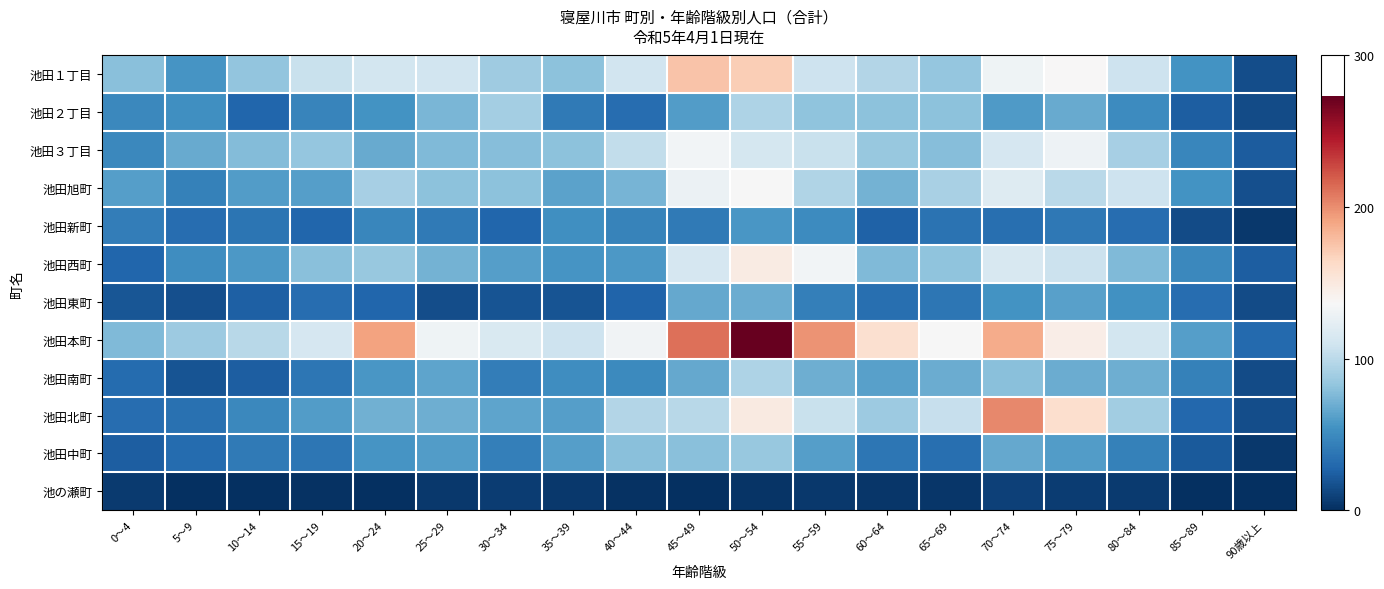

Reading left to right, list all the values displayed in this chart.

池田１丁目: 0～4=79	5～9=56	10～14=83	15～19=106	20～24=111	25～29=110	30～34=88	35～39=81	40～44=110	45～49=175	50～54=170	55～59=108	60～64=97	65～69=84	70～74=131	75～79=137	80～84=108	85～89=55	90歳以上=15
池田２丁目: 0～4=48	5～9=53	10～14=28	15～19=46	20～24=55	25～29=74	30～34=90	35～39=40	40～44=33	45～49=60	50～54=94	55～59=82	60～64=80	65～69=81	70～74=59	75～79=68	80～84=51	85～89=24	90歳以上=14
池田３丁目: 0～4=49	5～9=68	10～14=77	15～19=84	20～24=68	25～29=76	30～34=78	35～39=81	40～44=103	45～49=133	50～54=113	55～59=106	60～64=85	65～69=78	70～74=114	75～79=130	80～84=91	85～89=47	90歳以上=23
池田旭町: 0～4=61	5～9=44	10～14=60	15～19=61	20～24=91	25～29=80	30～34=81	35～39=63	40～44=73	45～49=129	50～54=136	55～59=95	60～64=72	65～69=92	70～74=119	75～79=100	80～84=108	85～89=55	90歳以上=17
池田新町: 0～4=42	5～9=32	10～14=37	15～19=28	20～24=47	25～29=40	30～34=28	35～39=53	40～44=45	45～49=40	50～54=57	55～59=51	60～64=26	65～69=36	70～74=34	75～79=39	80～84=33	85～89=14	90歳以上=5
池田西町: 0～4=28	5～9=52	10～14=58	15～19=79	20～24=85	25～29=72	30～34=61	35～39=56	40～44=58	45～49=114	50～54=148	55～59=133	60～64=76	65～69=82	70～74=115	75～79=107	80～84=76	85～89=49	90歳以上=24
池田東町: 0～4=20	5～9=16	10～14=25	15～19=33	20～24=28	25～29=15	30～34=19	35～39=19	40～44=27	45～49=67	50～54=69	55～59=43	60～64=34	65～69=38	70～74=55	75～79=62	80～84=54	85～89=33	90歳以上=14
池田本町: 0～4=76	5～9=87	10～14=99	15～19=114	20～24=191	25～29=131	30～34=116	35～39=108	40～44=132	45～49=212	50～54=273	55～59=198	60～64=158	65～69=136	70～74=187	75～79=146	80～84=111	85～89=61	90歳以上=30
池田南町: 0～4=31	5～9=19	10～14=24	15～19=38	20～24=57	25～29=65	30～34=42	35～39=52	40～44=50	45～49=67	50～54=94	55～59=70	60～64=62	65～69=69	70～74=79	75～79=69	80～84=70	85～89=44	90歳以上=14
池田北町: 0～4=33	5～9=35	10～14=48	15～19=60	20～24=71	25～29=70	30～34=64	35～39=61	40～44=97	45～49=99	50～54=149	55～59=106	60～64=87	65～69=105	70～74=202	75～79=159	80～84=89	85～89=29	90歳以上=15
池田中町: 0～4=24	5～9=31	10～14=40	15～19=38	20～24=56	25～29=60	30～34=43	35～39=61	40～44=79	45～49=79	50～54=85	55～59=61	60～64=38	65～69=34	70～74=67	75～79=60	80～84=44	85～89=22	90歳以上=5
池の瀬町: 0～4=6	5～9=0	10～14=1	15～19=2	20～24=1	25～29=5	30～34=7	35～39=5	40～44=2	45～49=0	50～54=3	55～59=5	60～64=4	65～69=4	70～74=9	75～79=7	80～84=6	85～89=1	90歳以上=1